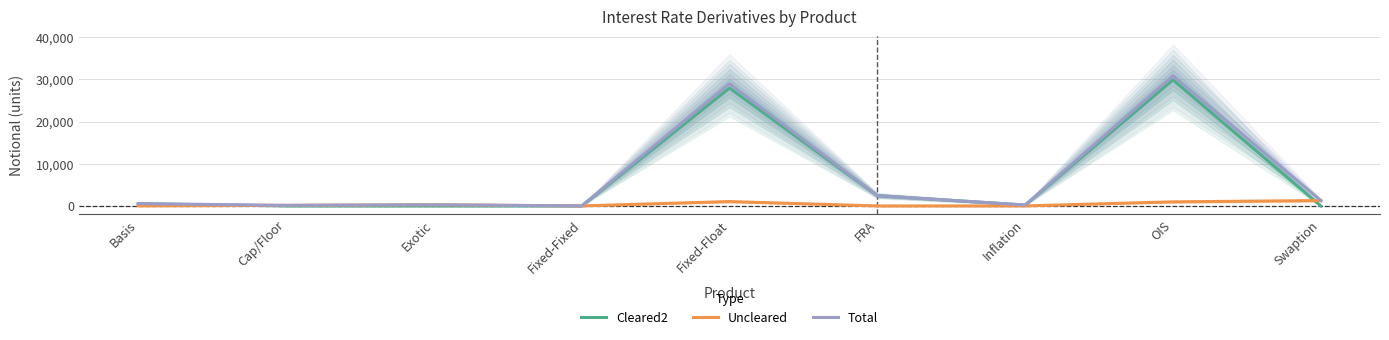

The value of Total at FRA is 2440. True or false?

True